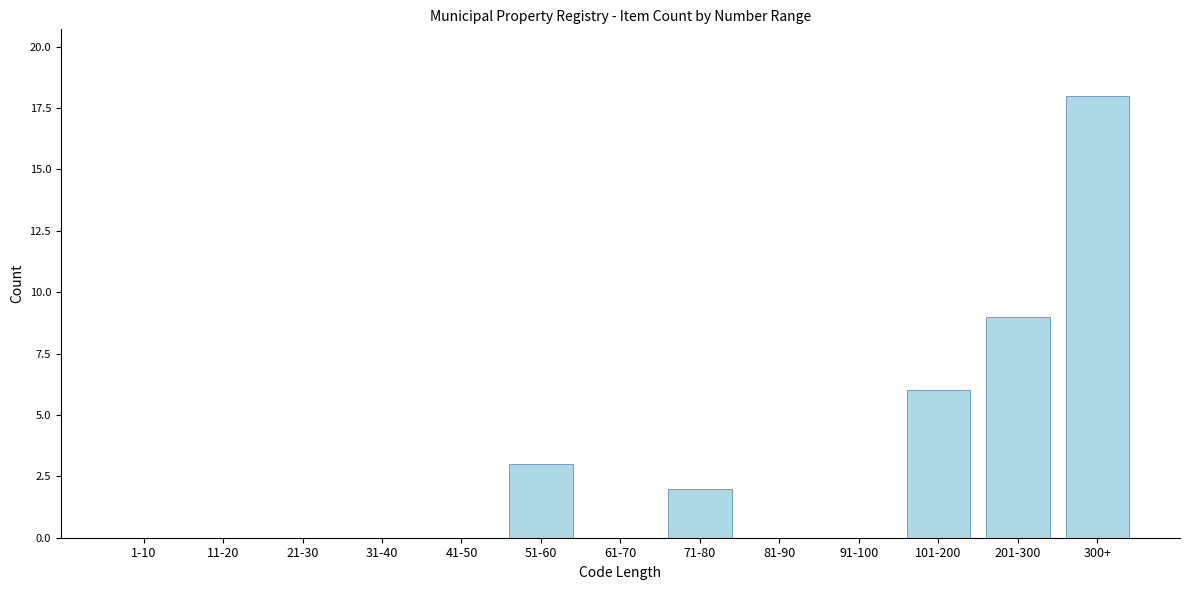

Reading left to right, list all the values displayed in this chart.

1-10=0	11-20=0	21-30=0	31-40=0	41-50=0	51-60=3	61-70=0	71-80=2	81-90=0	91-100=0	101-200=6	201-300=9	300+=18